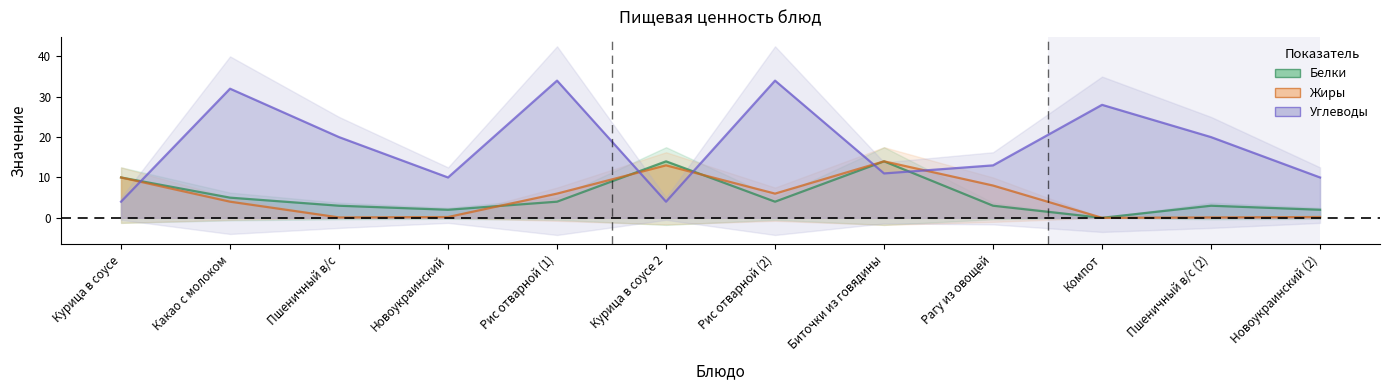

At how many categories does at least one series exceed 21?

4